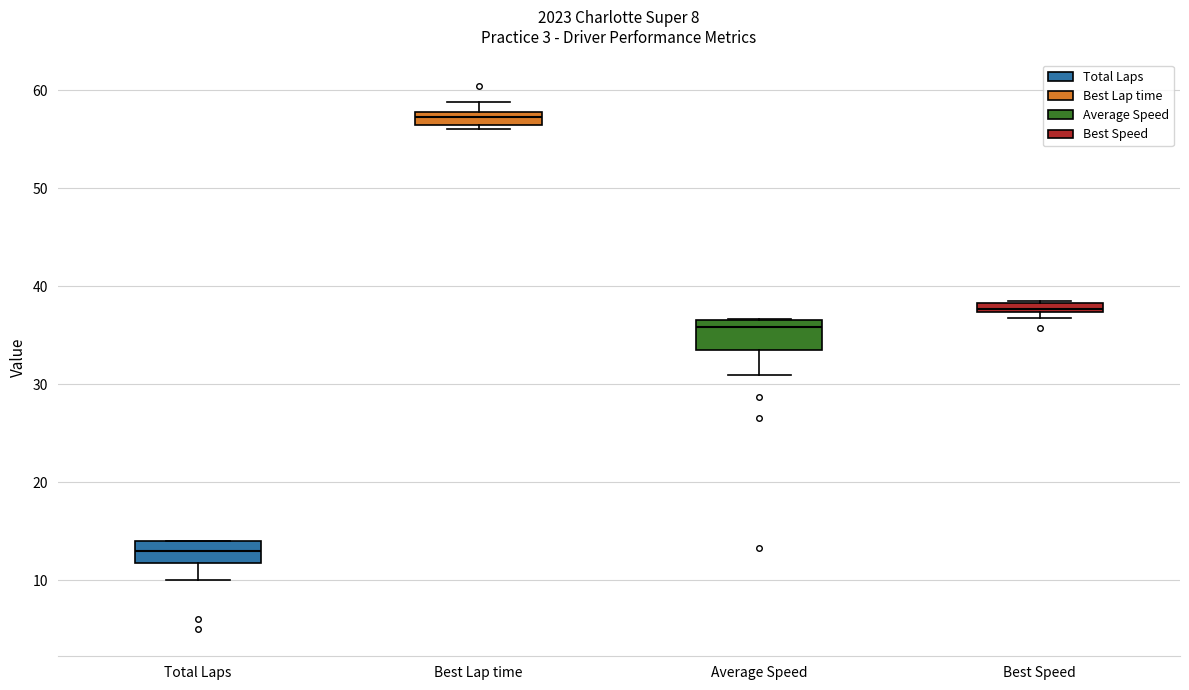

Which box has the lowest median line?

Total Laps